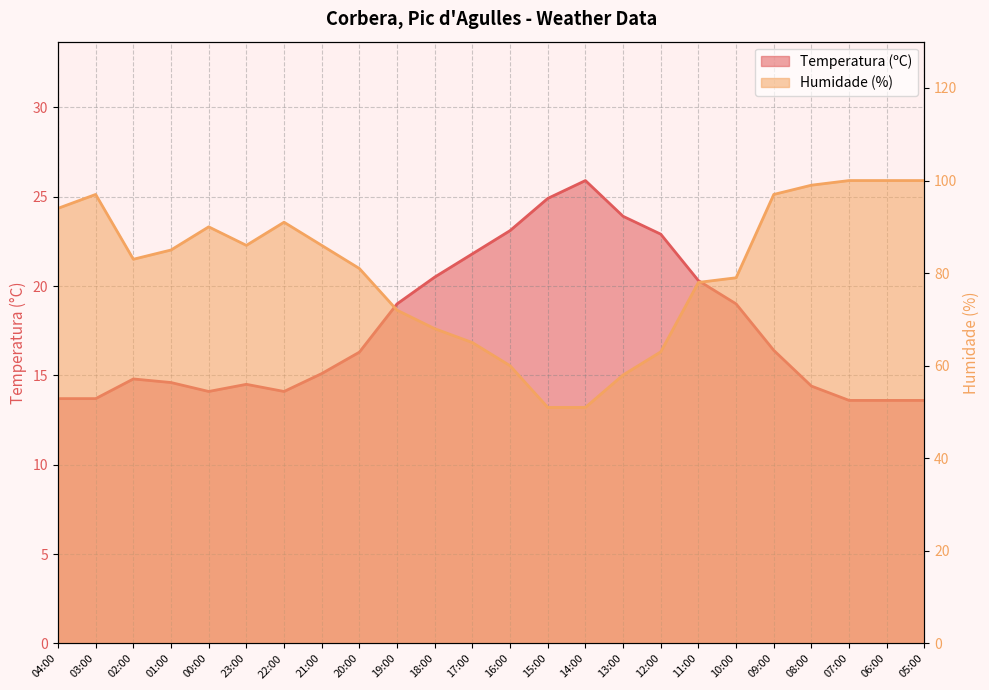

True or false: Temperatura (ºC) has more than 1 interior local peaks.

True